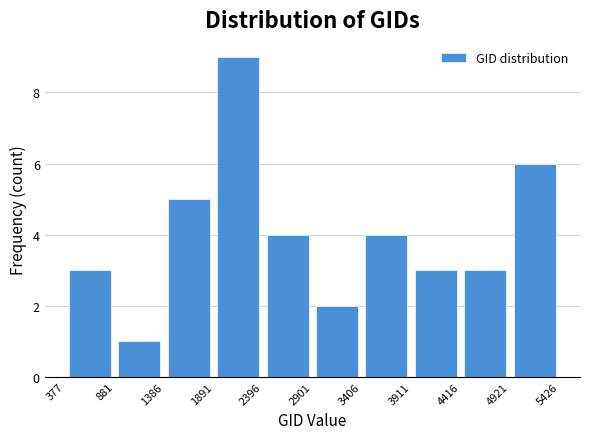

What is the height of the bar covering 1891 to 2396 on the x-axis? The values are not printed on the chart, so give them approximately, as read against the axis.

9